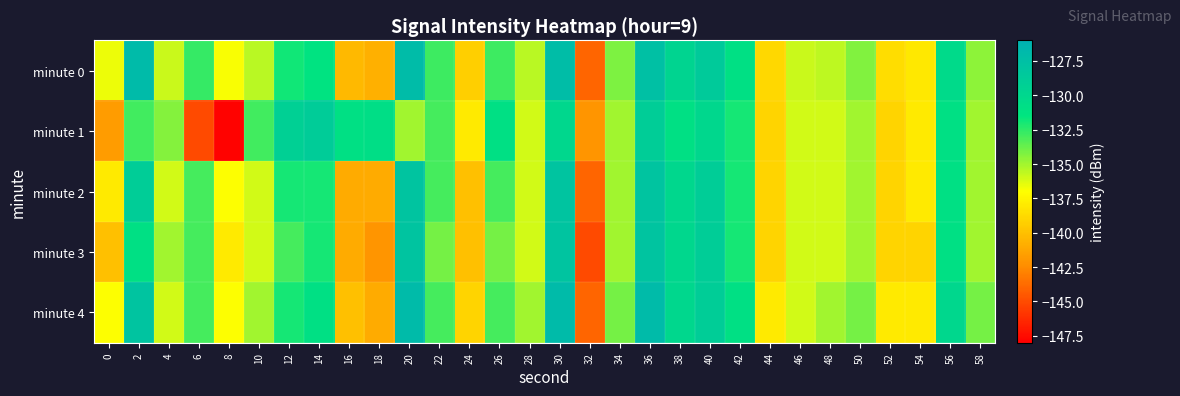

Rank the series at 48 from highest to lowest value.

minute 4, minute 0, minute 1, minute 2, minute 3